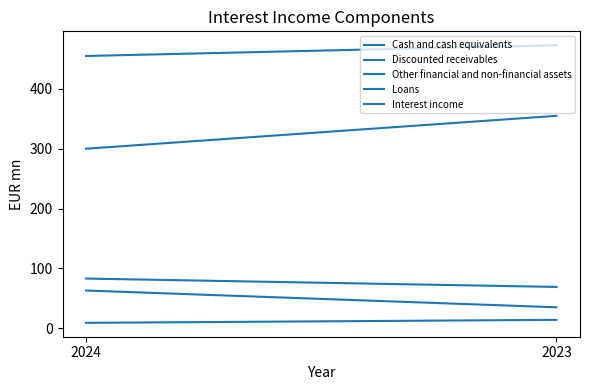

At which category is the sum across all series the highest?

2023